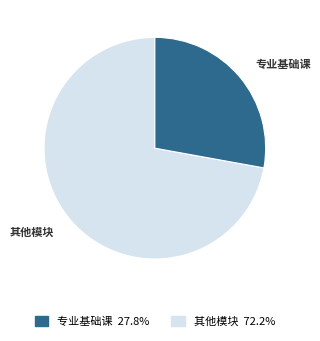

Does any single category account for the majority?

Yes